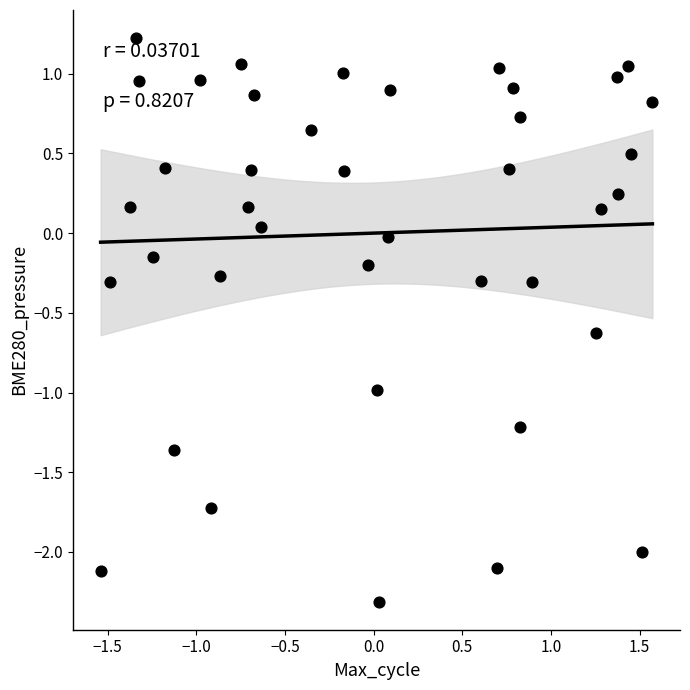

What is the range of X values (max minus min)?

3.1